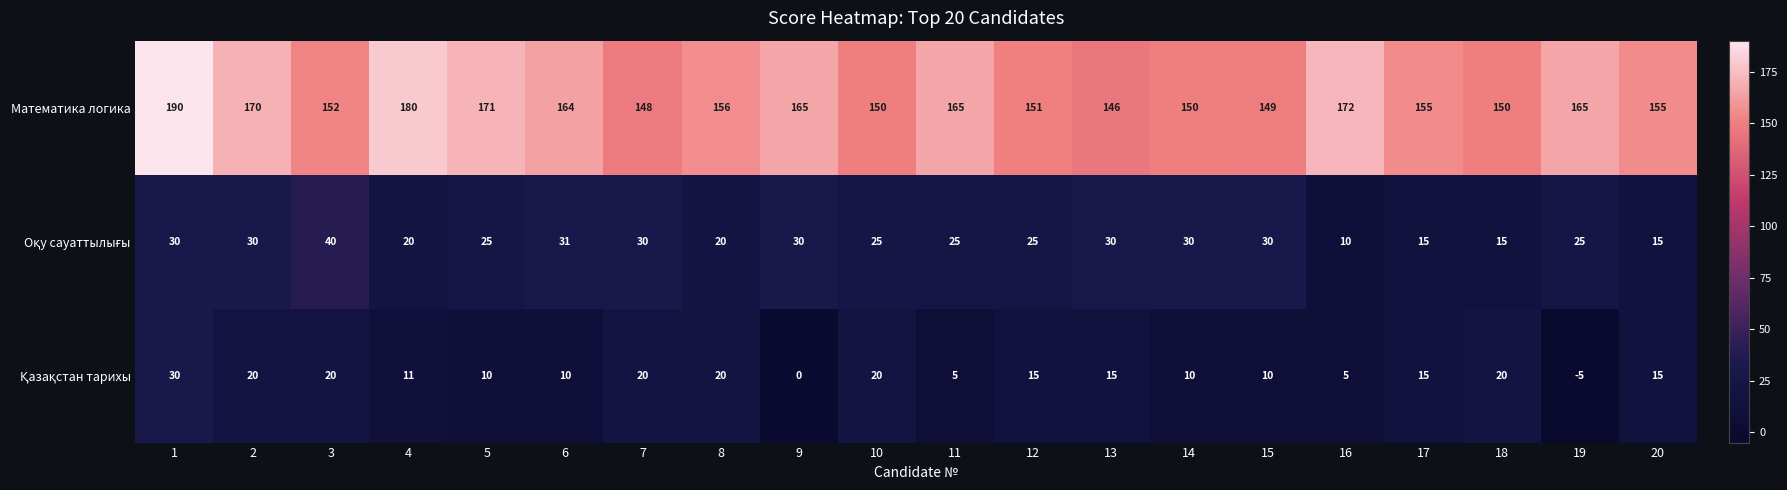

What is the maximum value shown in the chart?

190